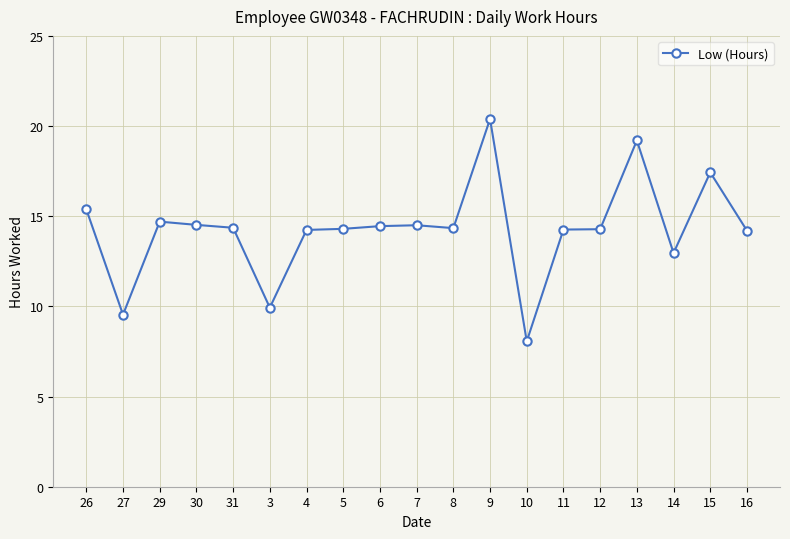

What is the difference between the second highest and second lowest values?

9.7